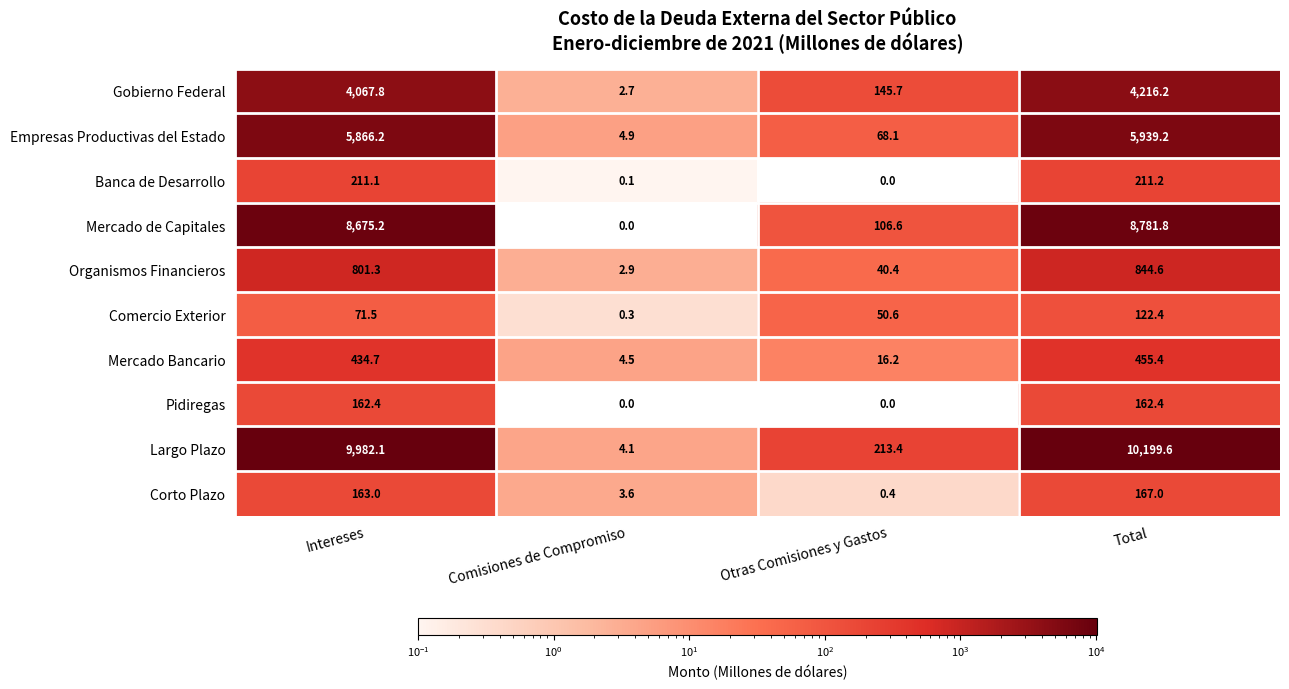

The Largo Plazo series shows 10199.6 at Total. True or false?

True